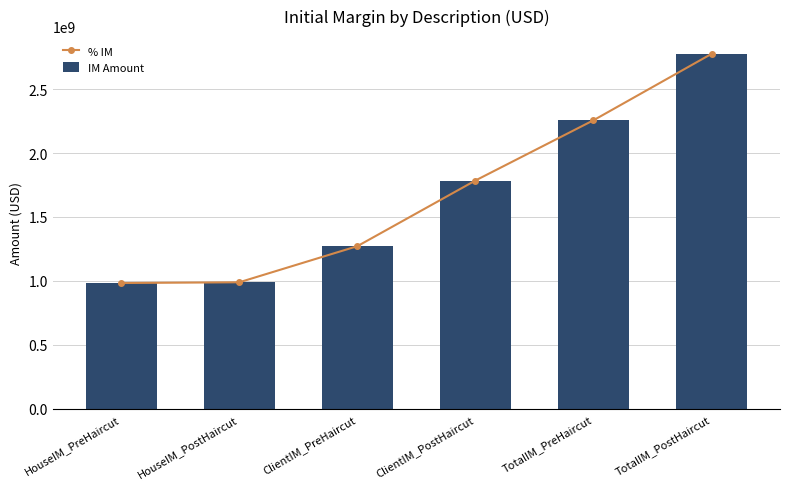

What is the minimum value for IM Amount?

984000000